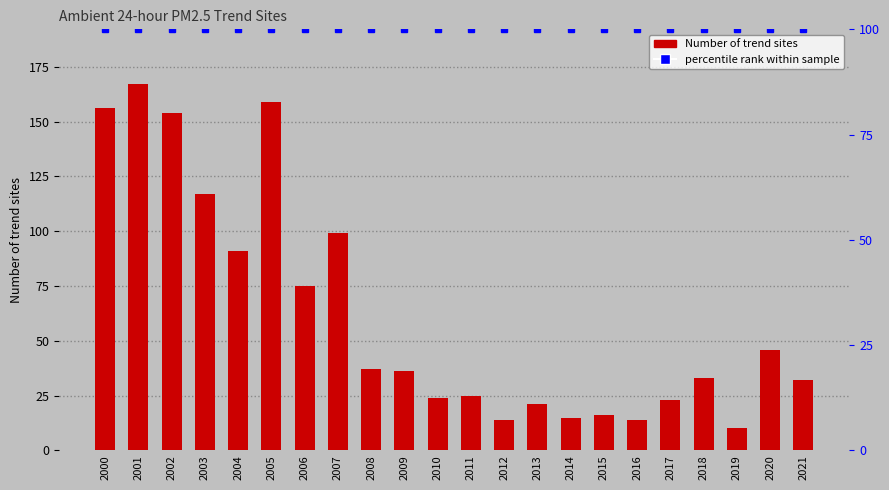

True or false: the data shows 21 at 2013.

True